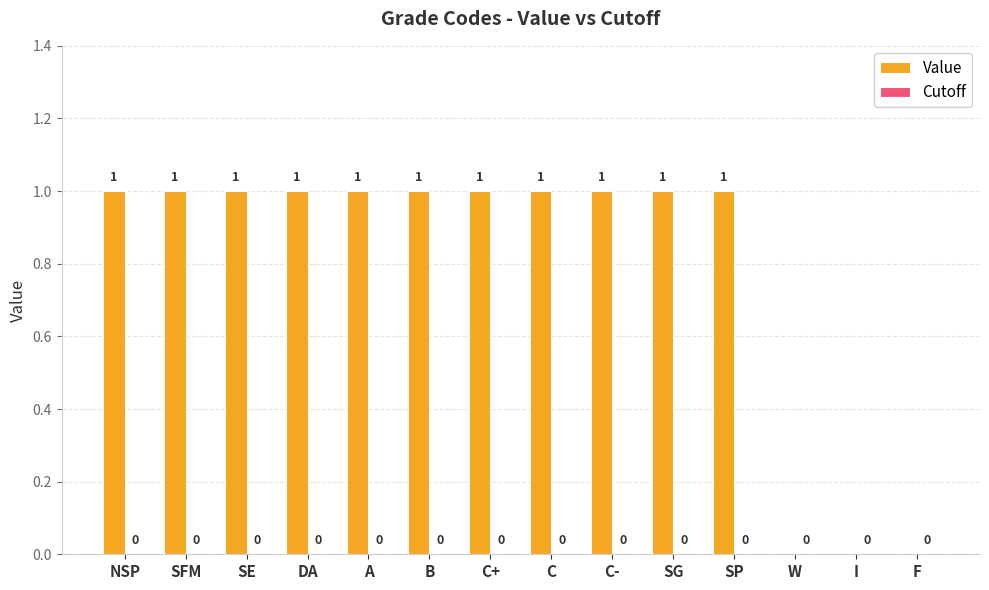

Which has a higher value, W or A?

A